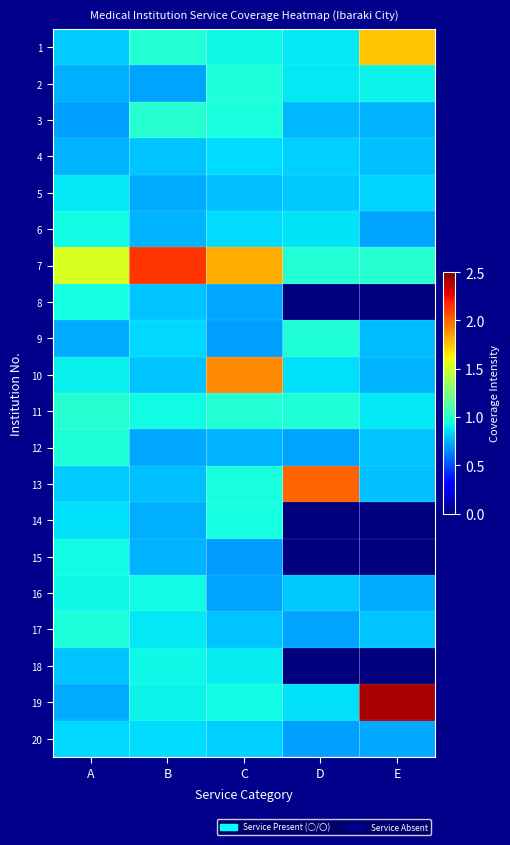

At which category is the sum across all series the highest?

C